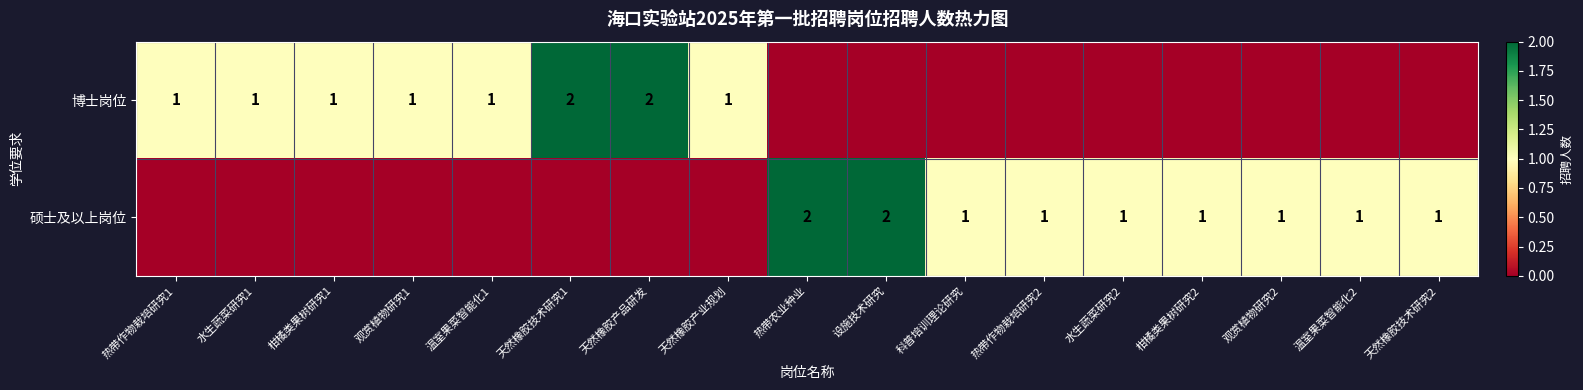

The value of 博士岗位 at 温室果菜智能化1 is 1. True or false?

True